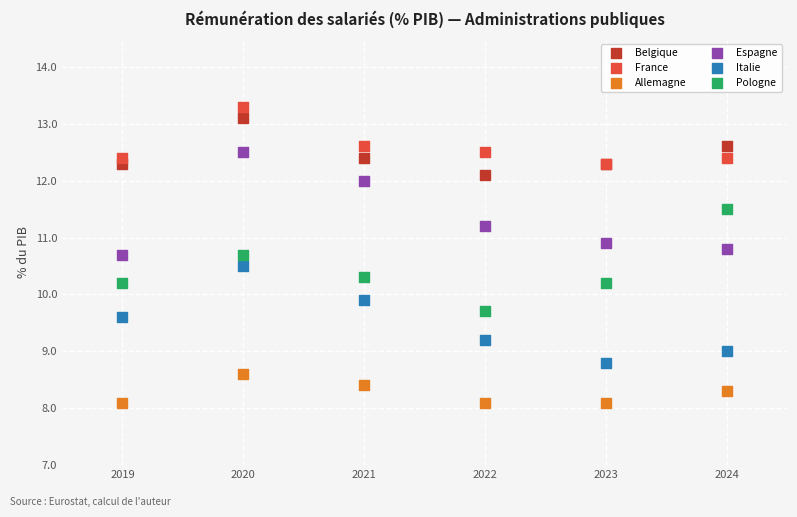

Which series reaches the minimum Y coordinate?

Allemagne